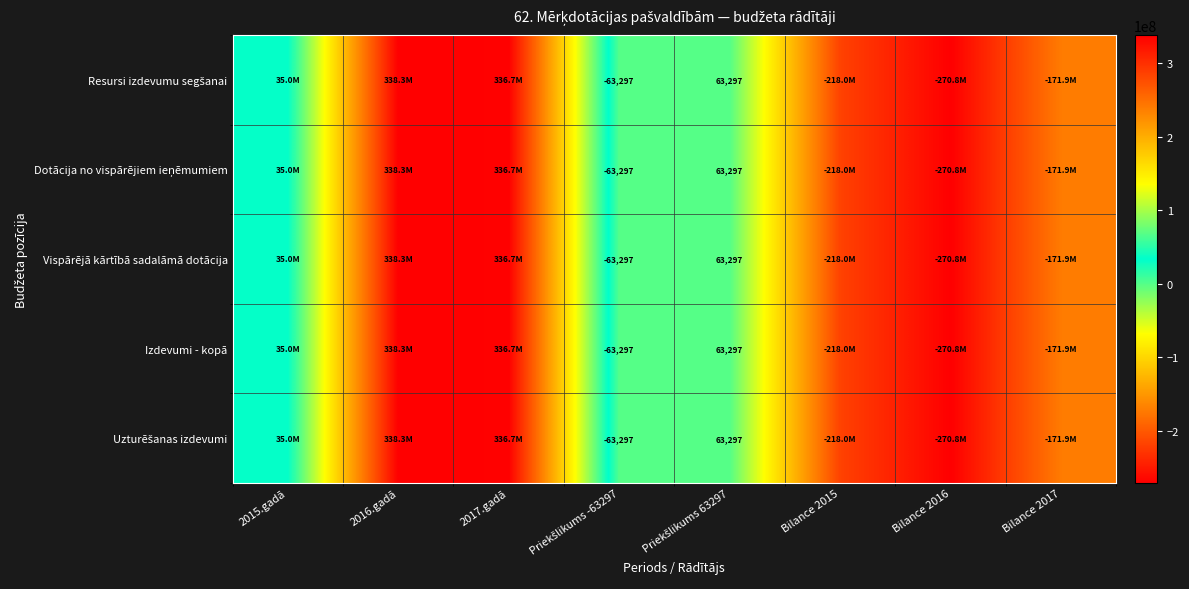

Is it true that Uzturēšanas izdevumi equals 18046896 at 2015.gadā?

False